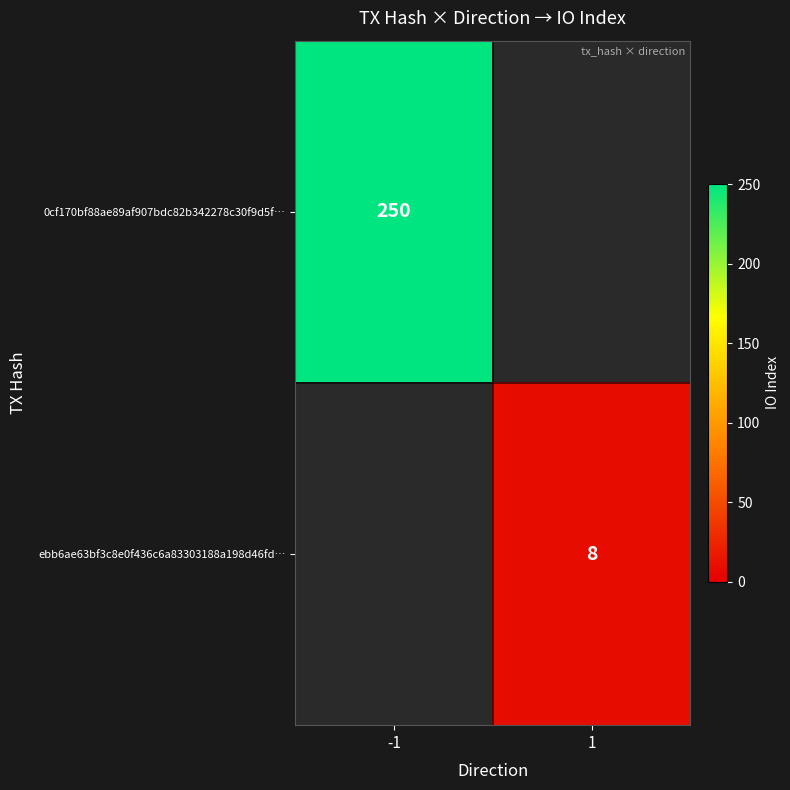

The value of ebb6ae63bf3c8e0f436c6a83303188a198d46fd… at 1 is 4. True or false?

False